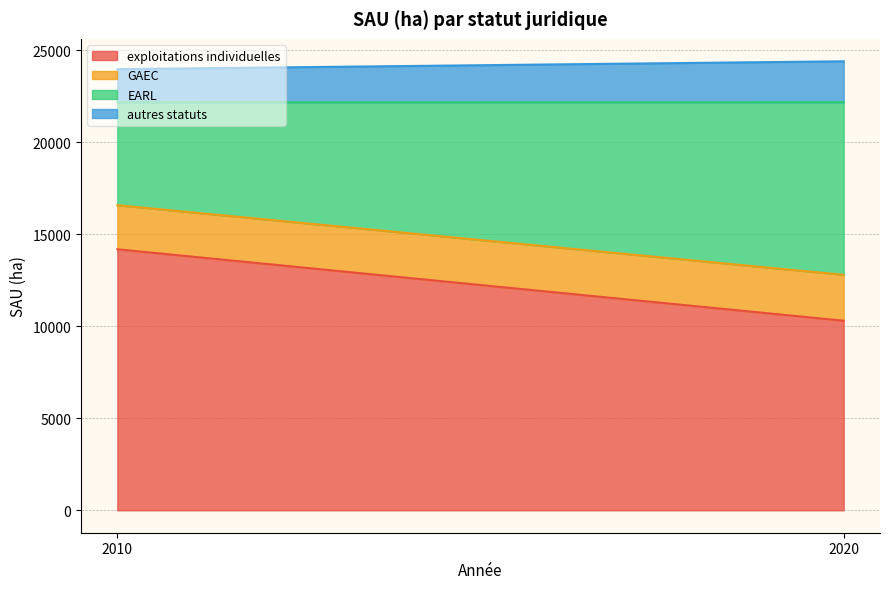

How many series are shown in this chart?

4